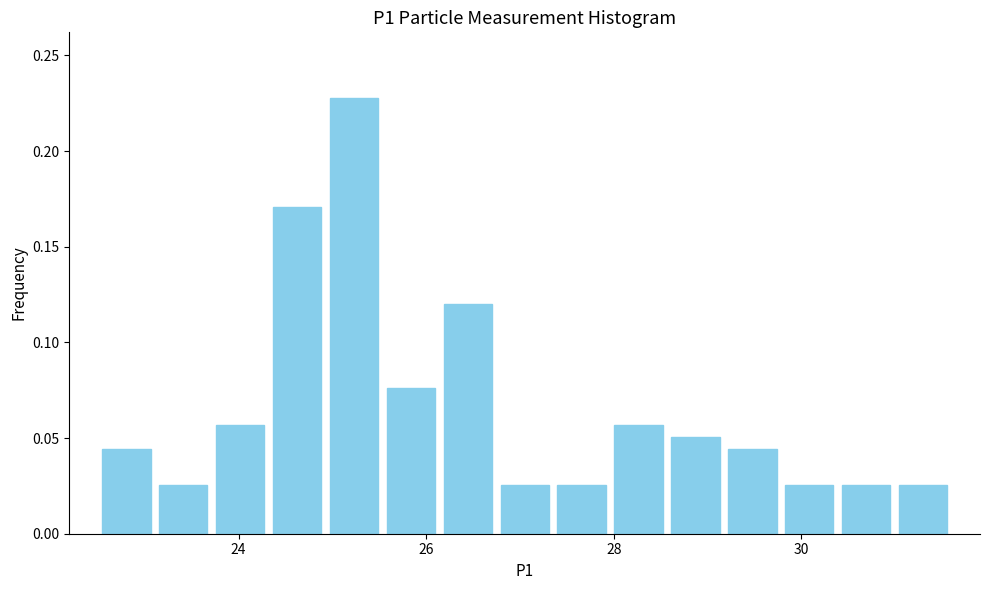

Read against the x-axis, roughly where is the centre of the tallest bar?

25.2